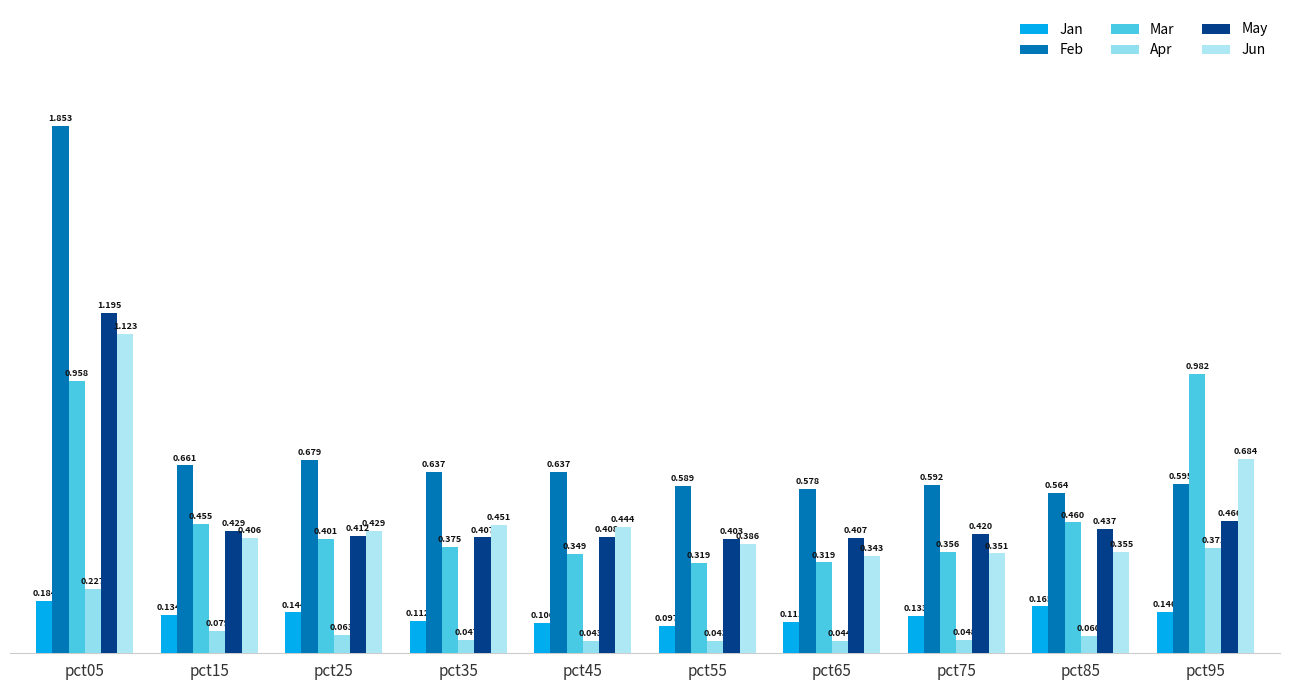

Count the number of categories in the chart.

10